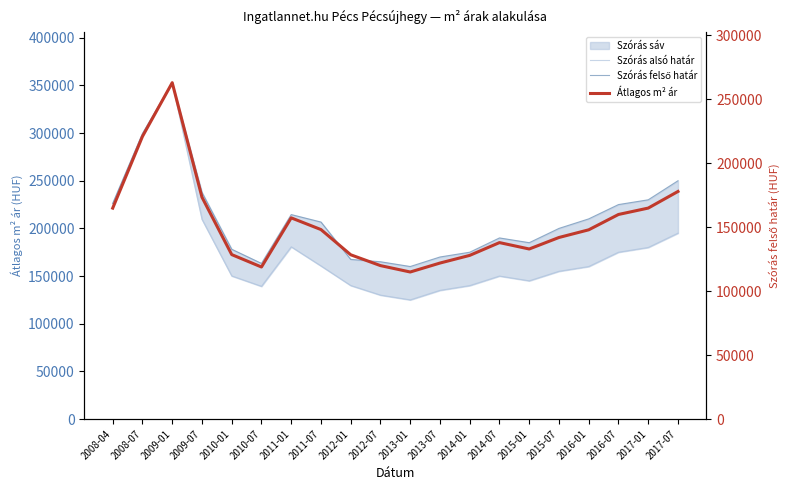

Which category has the lowest value across all series?

2013-01